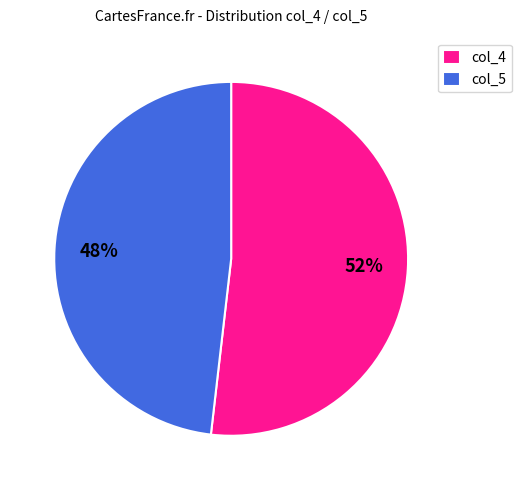

What is the ratio of the value at col_4 to the value at col_5?

1.1